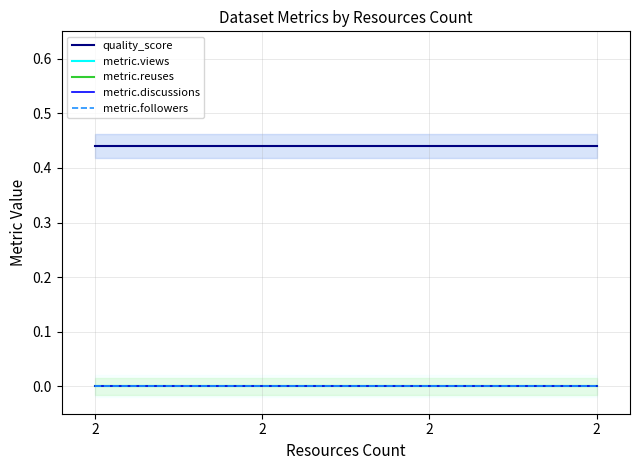

True or false: metric.followers and metric.views cross at least once.

False